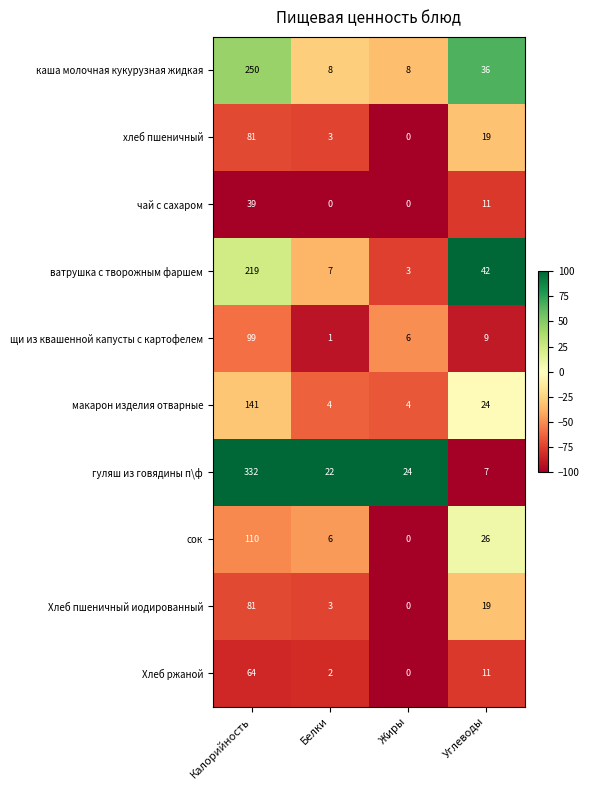

Which label corresponds to the largest value in the chart?

Калорийность